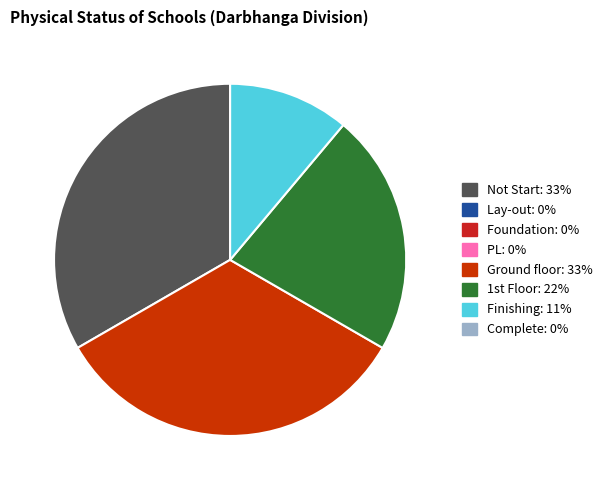

Is there any slice that represents more than half of the pie?

No